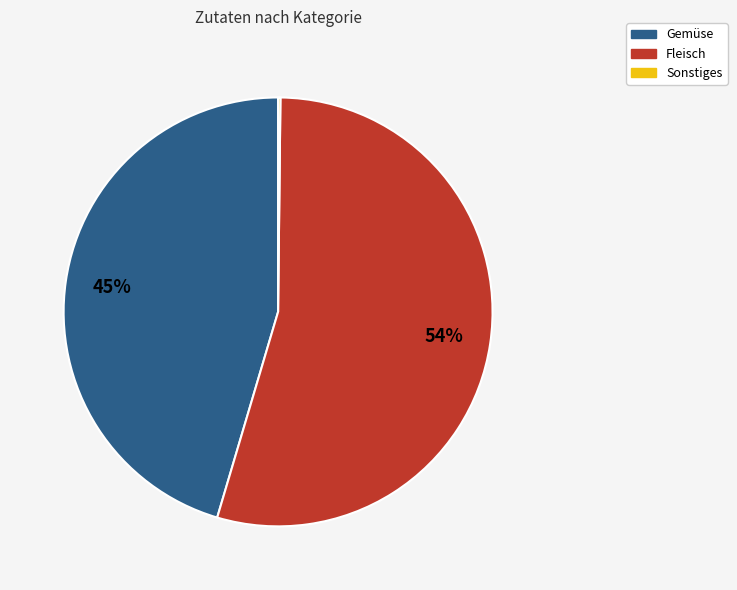

What is the largest slice in the pie chart?

Fleisch